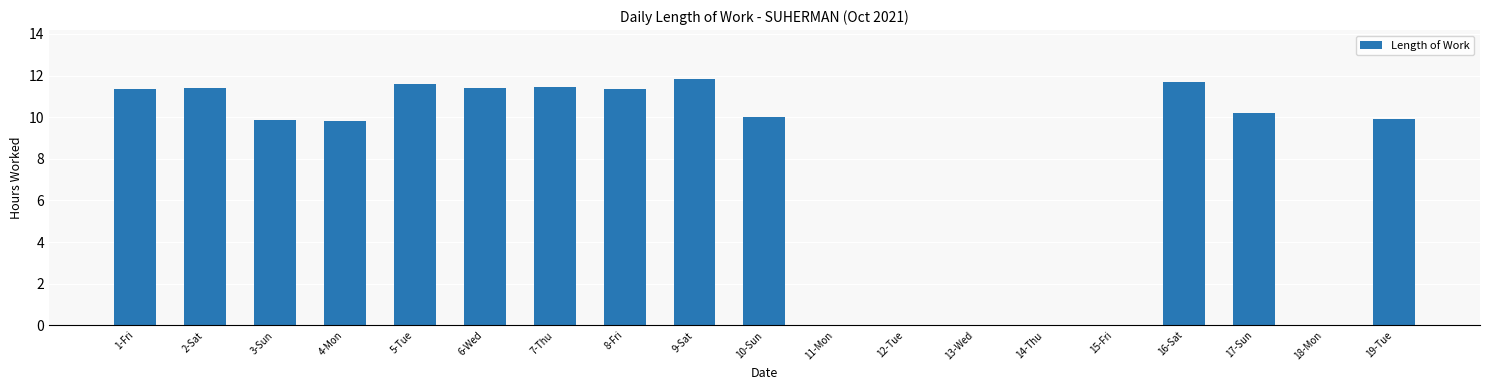

What is the change in value from 3-Sun to 5-Tue?

+1.7